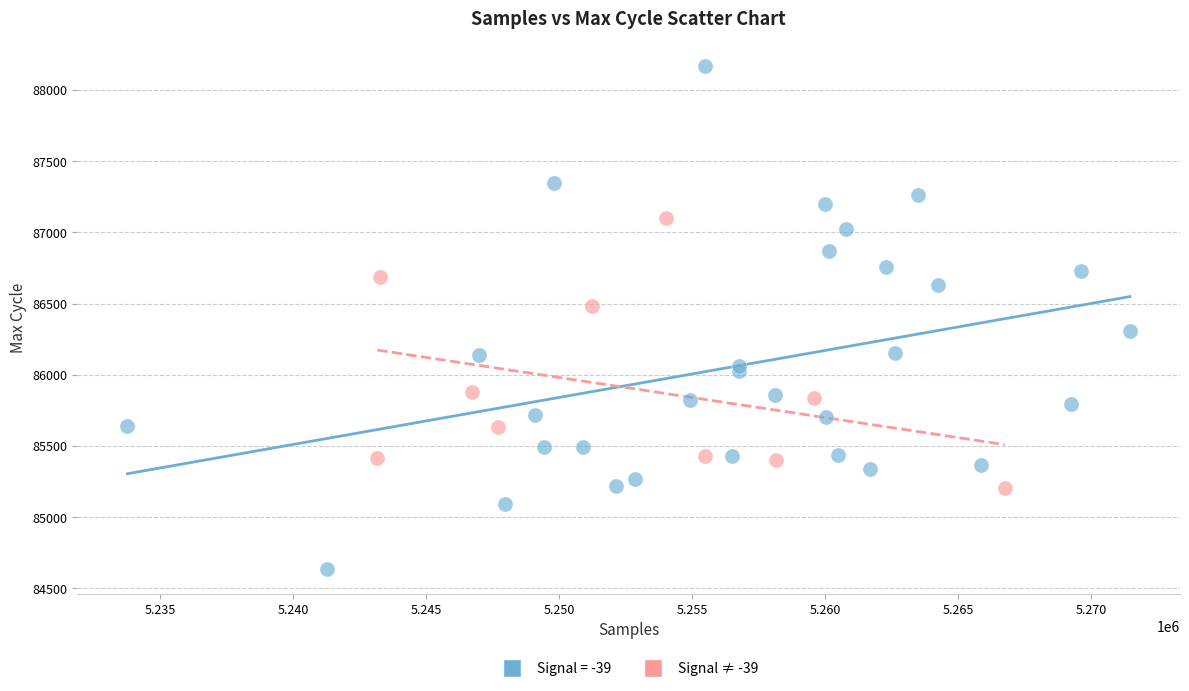

Which series contains the highest Y value?

Signal = -39